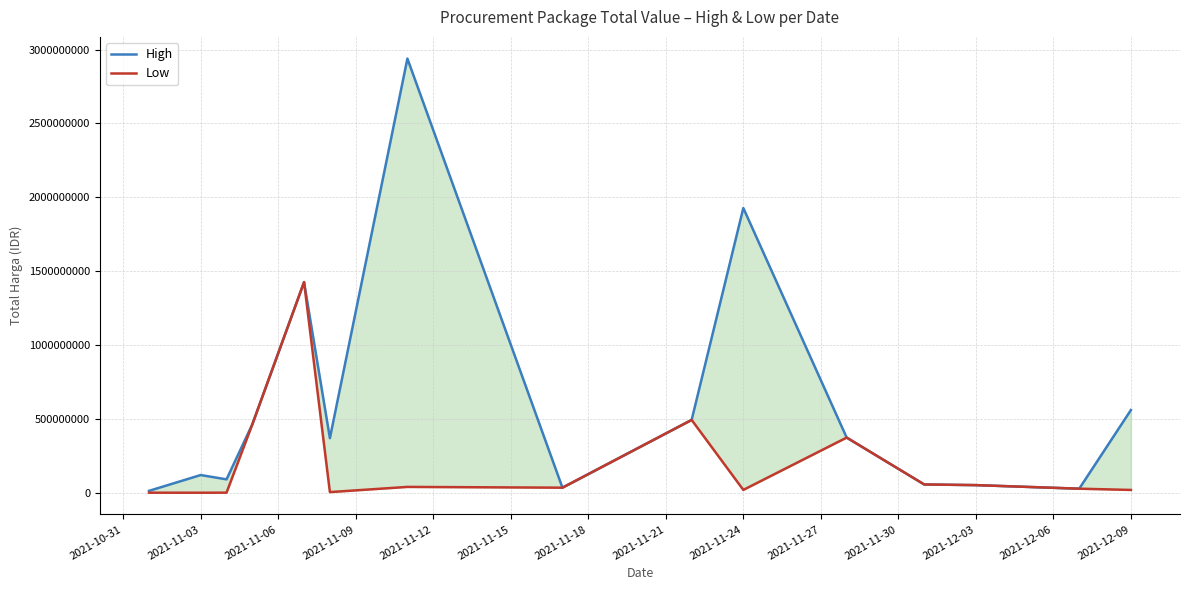

Is it true that High equals 11854821 at 2021-12-03?

False